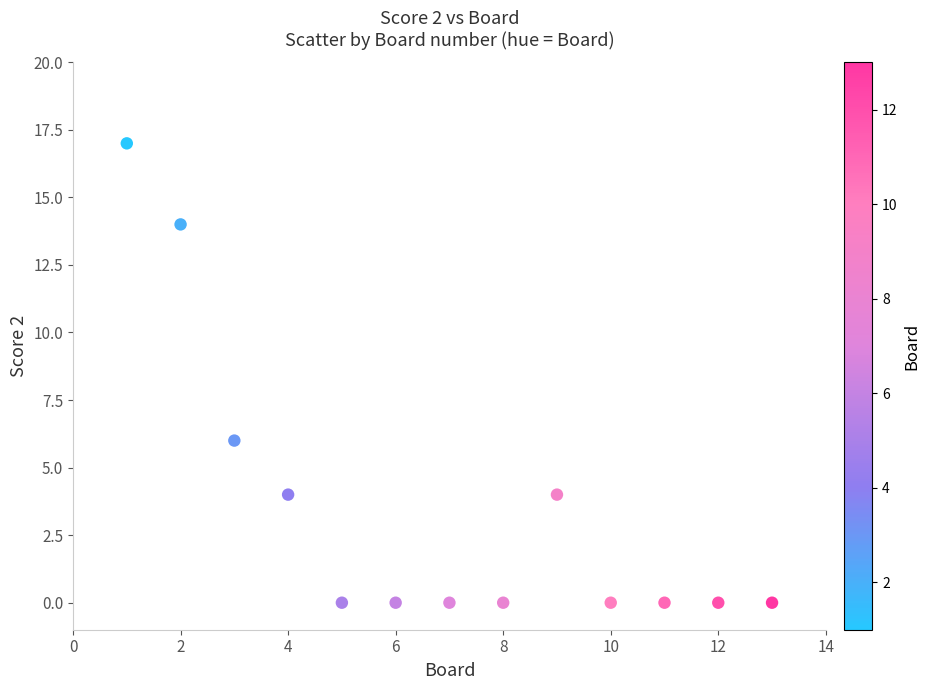

What is the range of Y values (max minus min)?

17